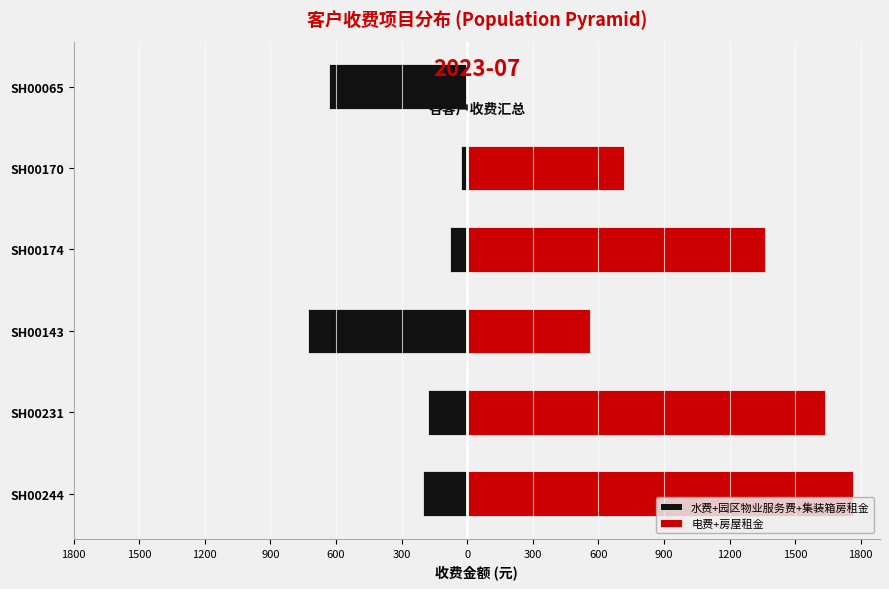

What value does the 水费+园区物业服务费+集装箱房租金 series have at SH00143?

-726.4